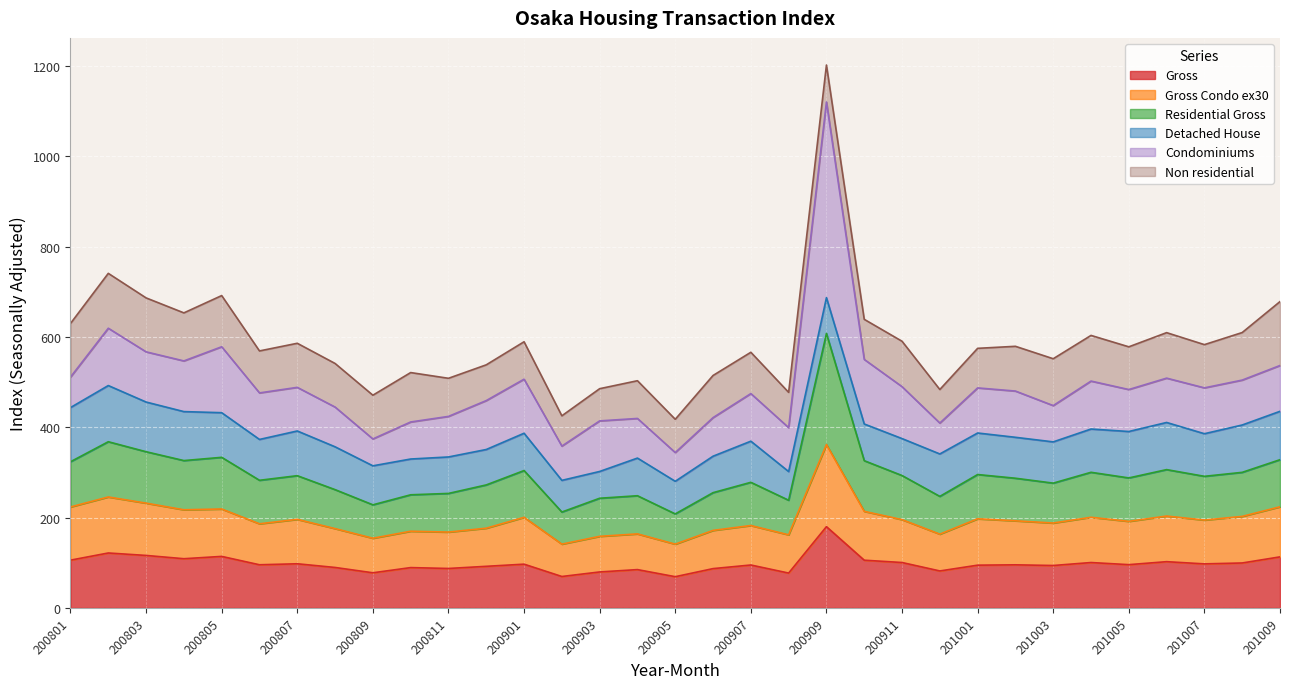

At which category is the sum across all series the highest?

200909